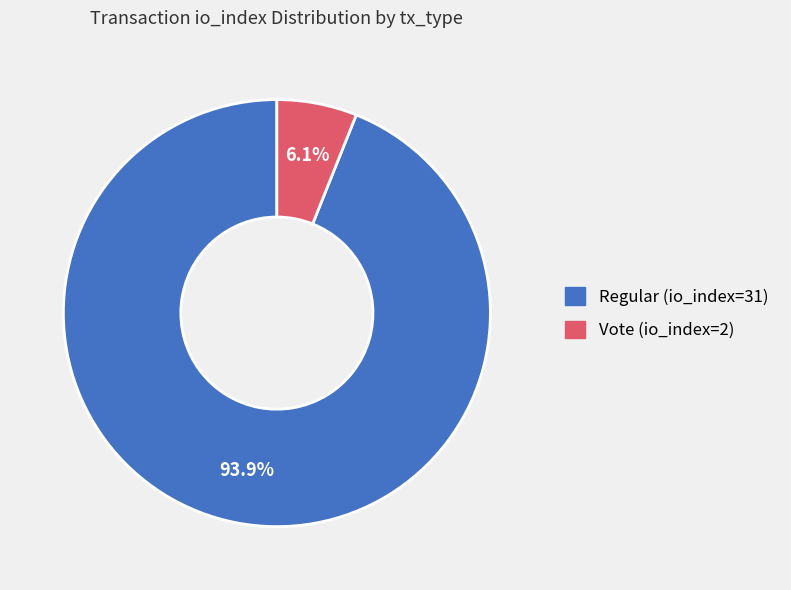

Count the number of slices in the pie.

2